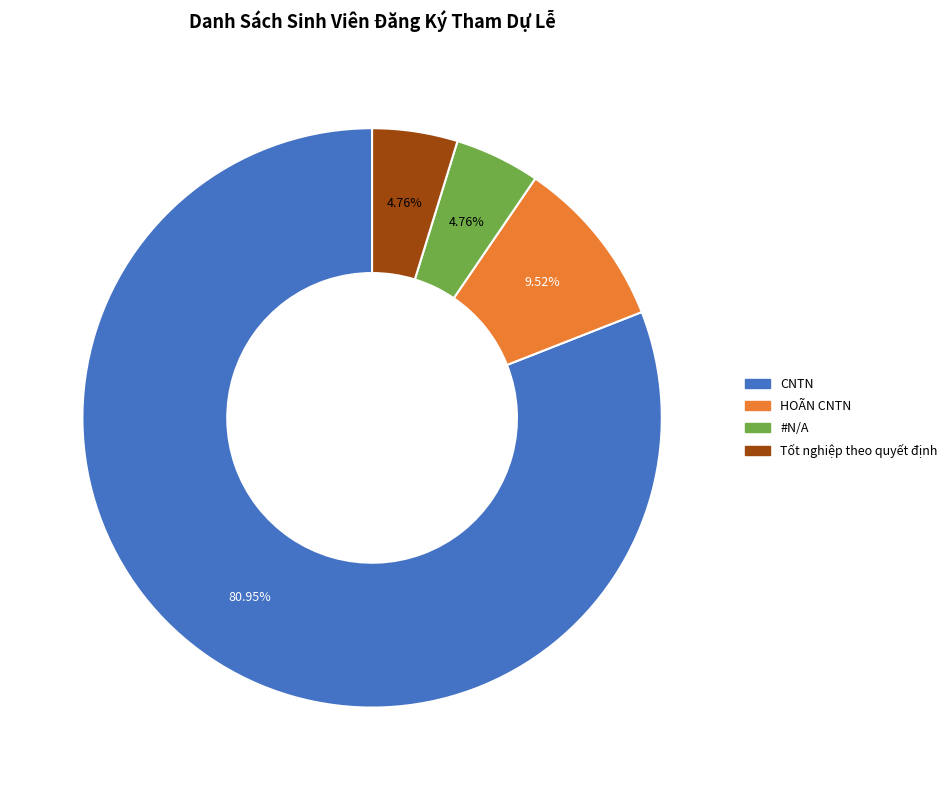

To the nearest percent, what portion does Tốt nghiệp theo quyết định represent?

5%